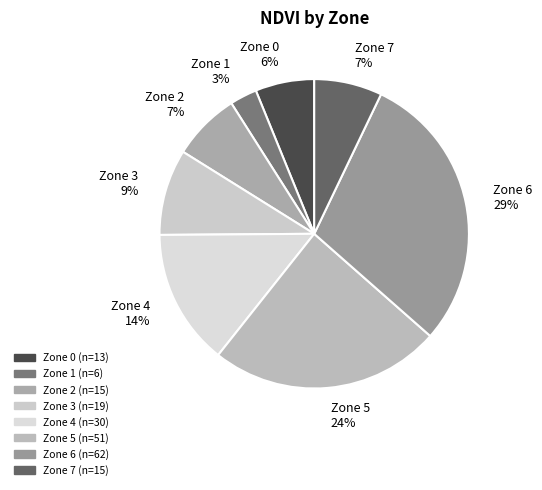

Does Zone 1 represent more than half of the total?

No